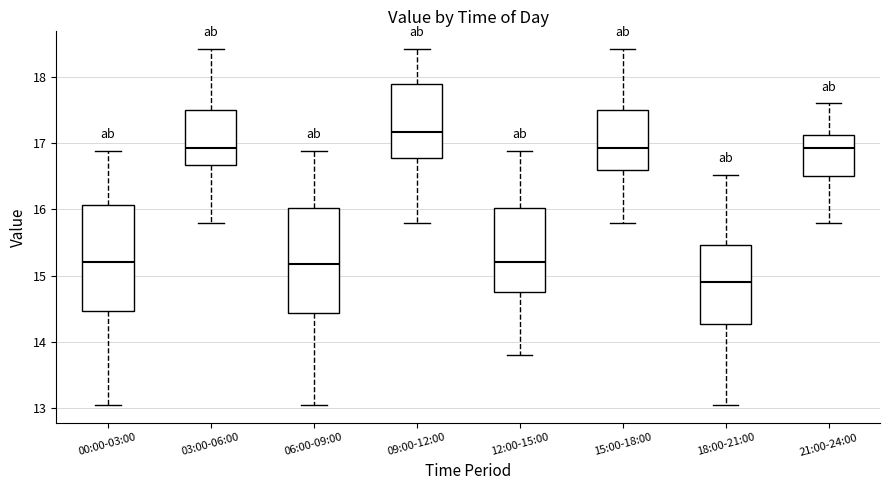

Where does the upper whisker of the box for 06:00-09:00 end on the y-axis? The values are not printed on the chart, so give them approximately, as read against the axis.

16.9